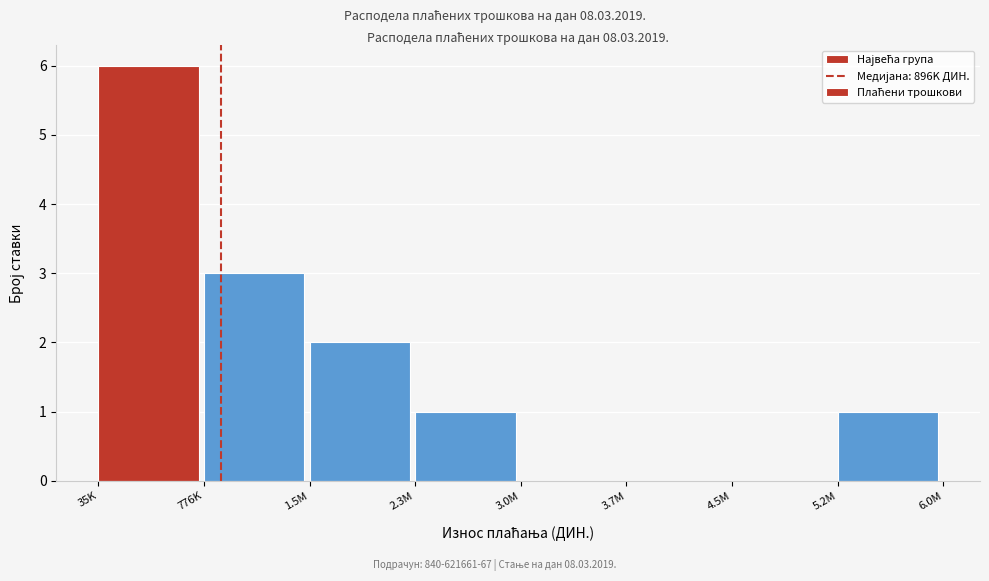

Reading right to left, extract all data points from this chart.

5.2M=1	4.5M=0	3.7M=0	3.0M=0	2.3M=1	1.5M=2	776K=3	35K=6